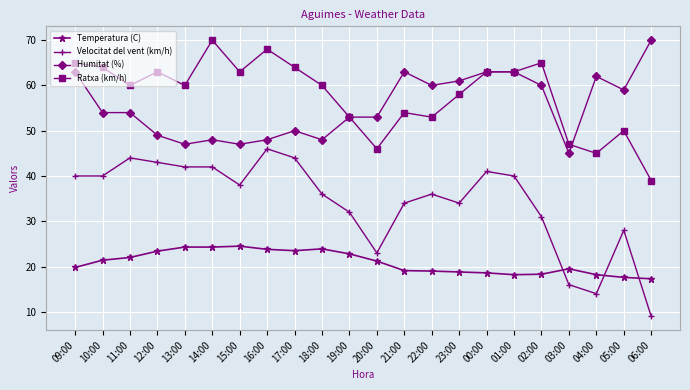

Where does the Ratxa (km/h) series first go above 60?

09:00